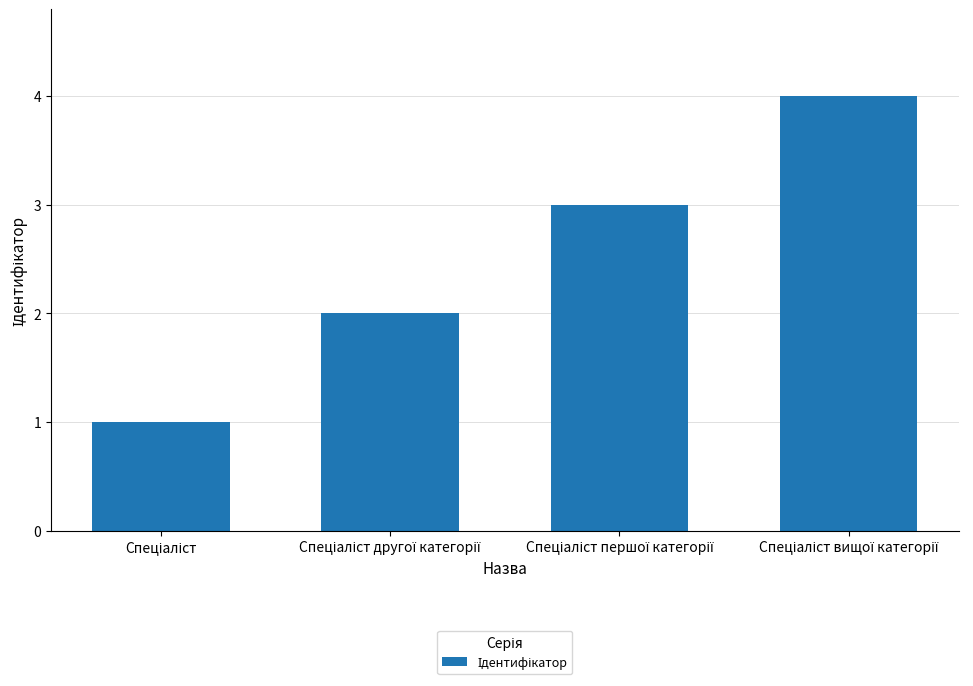

Reading right to left, list all the values displayed in this chart.

4	3	2	1